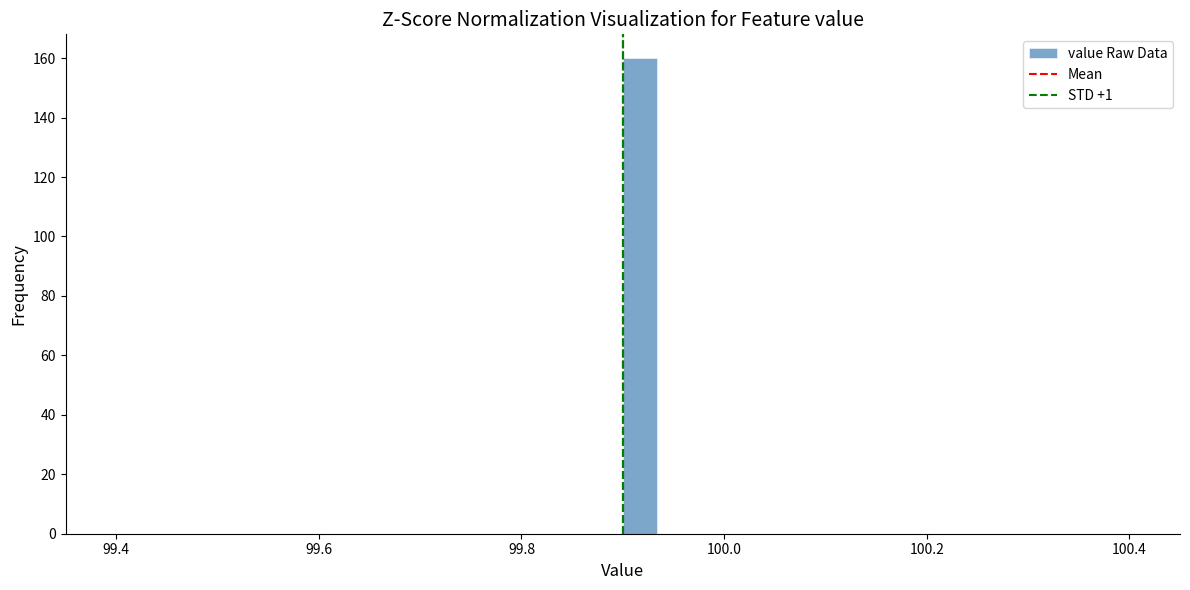

Read against the x-axis, roughly where is the centre of the tallest bar?

99.92